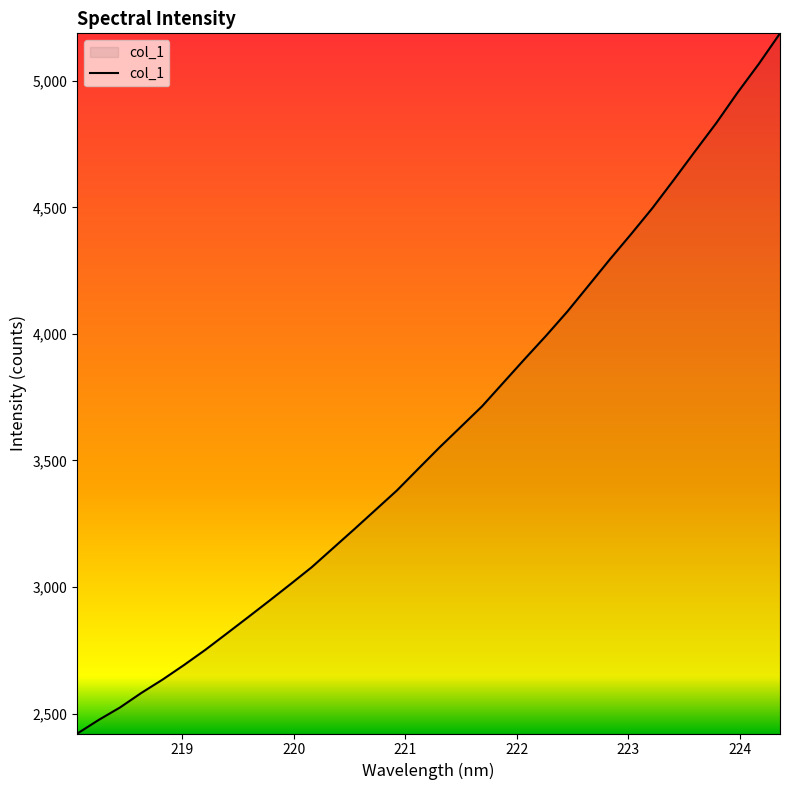

Does the chart have visible grid lines?

No